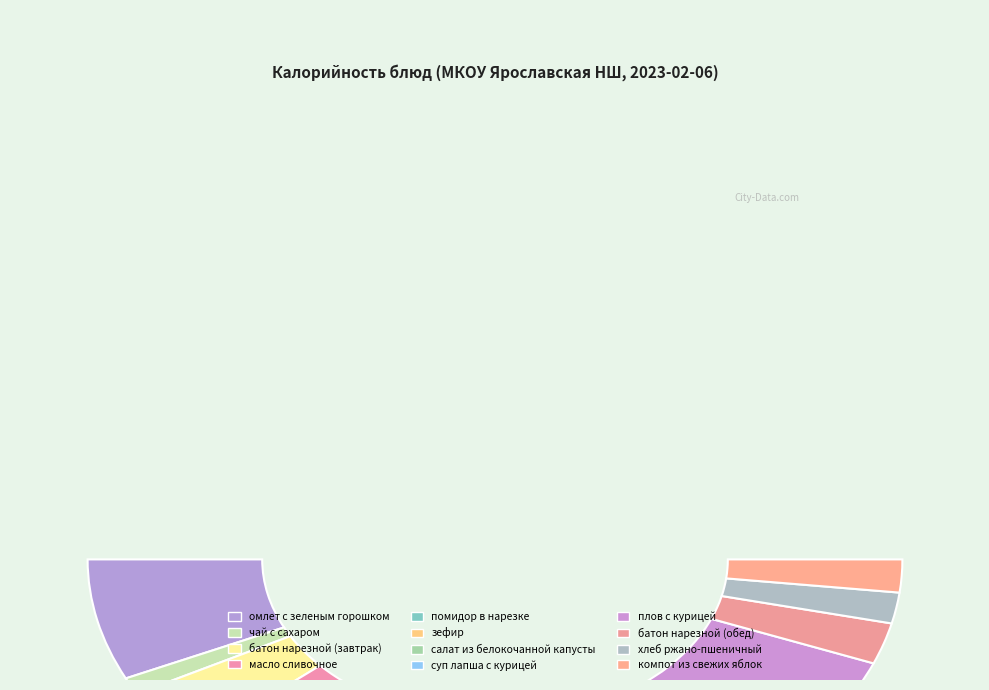

What portion of the pie excludes зефир?

85.4%